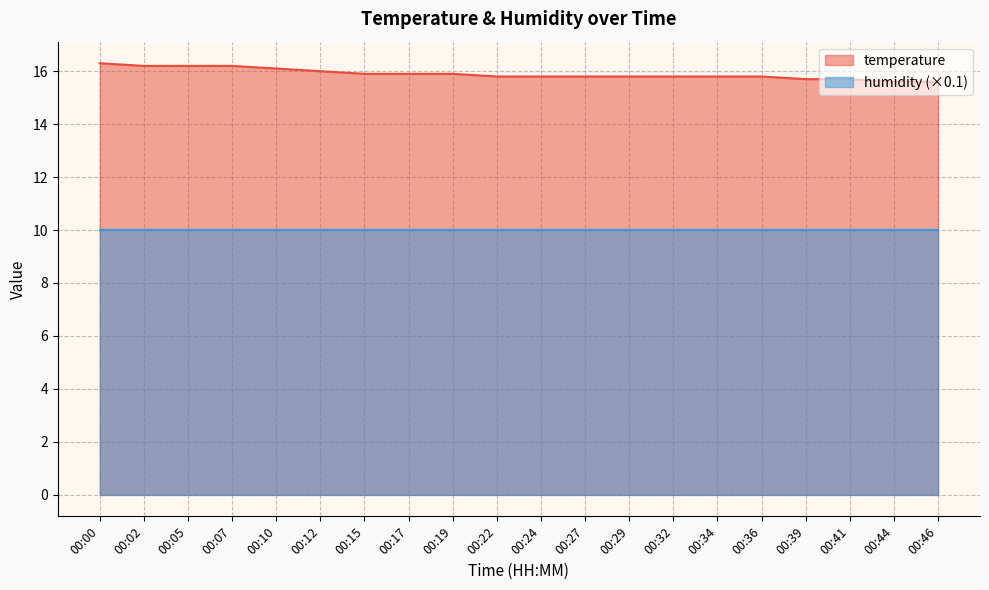

How many categories are shown in the chart?

20